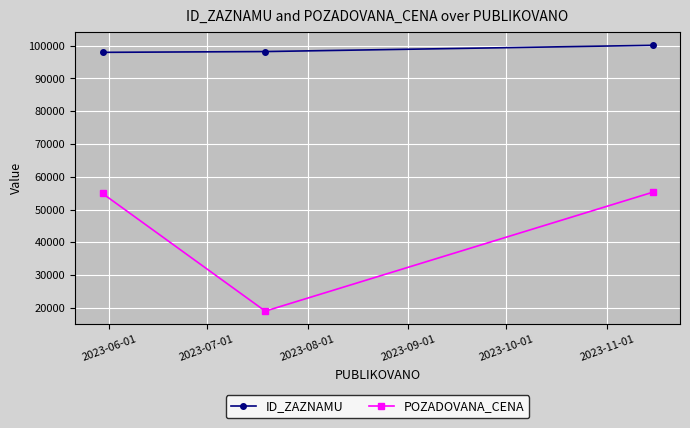

Count the number of categories in the chart.

3